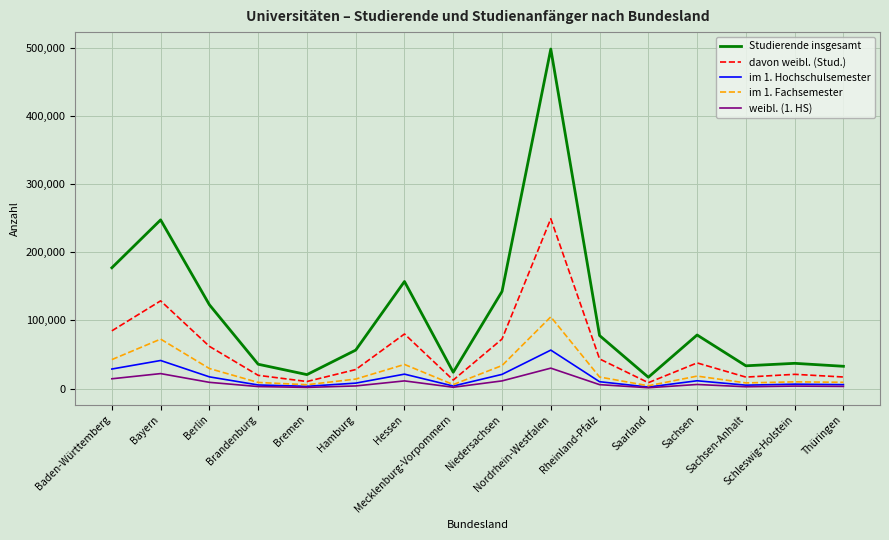

True or false: Studierende insgesamt and im 1. Fachsemester cross at least once.

False